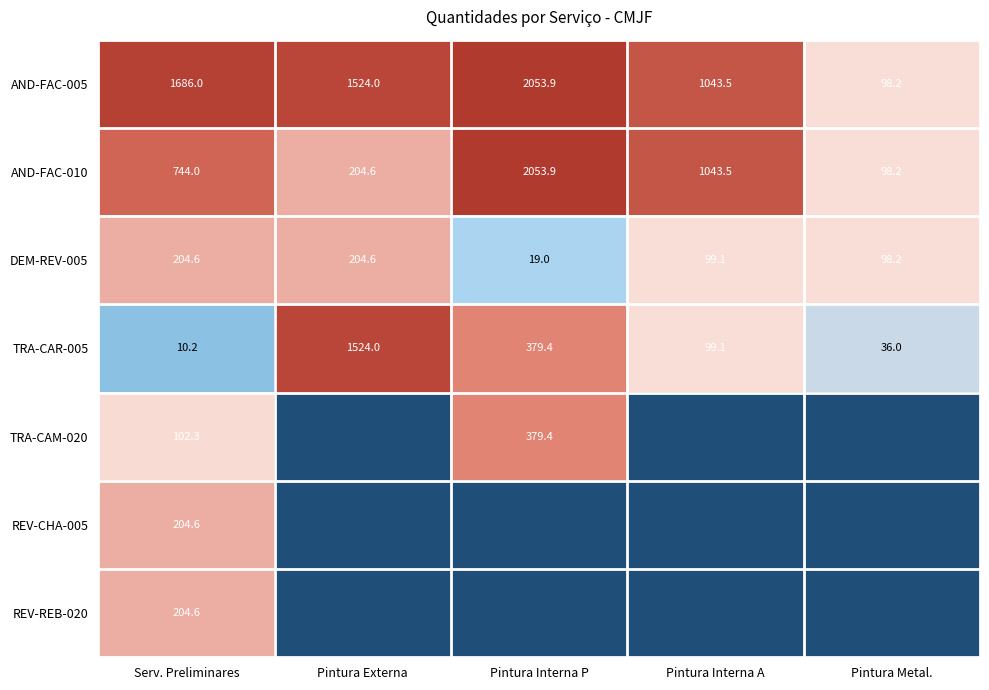

At how many categories does at least one series exceed 6?

4